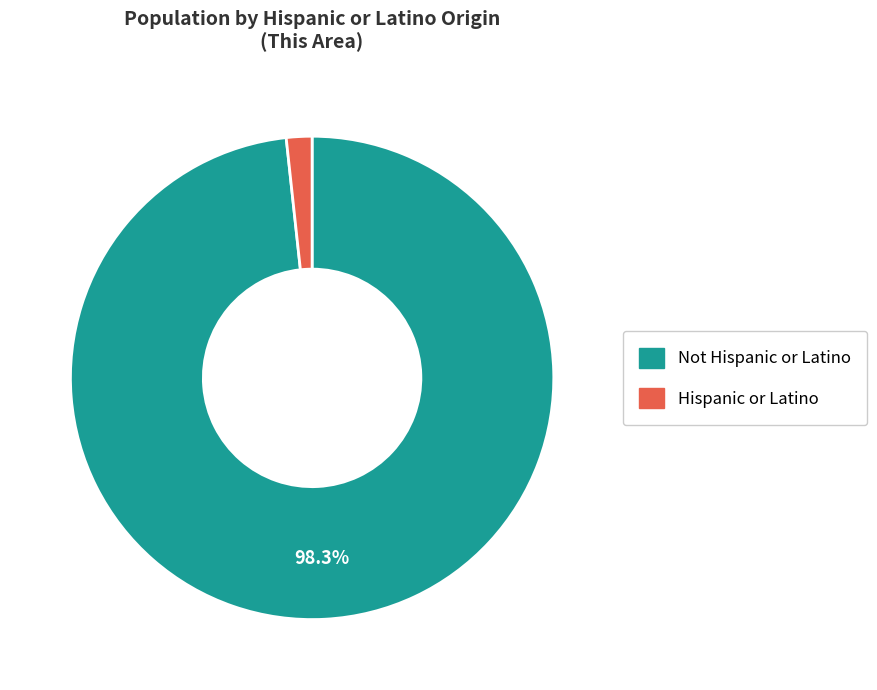

Count the number of slices in the pie.

2